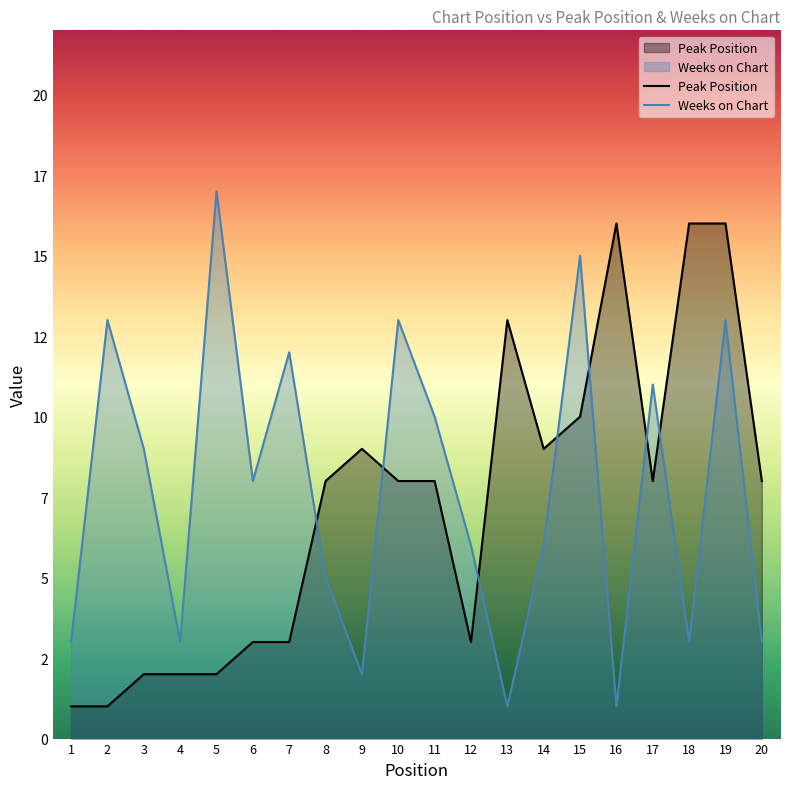

Between 16 and 18, which series saw the biggest shift?

Weeks on Chart